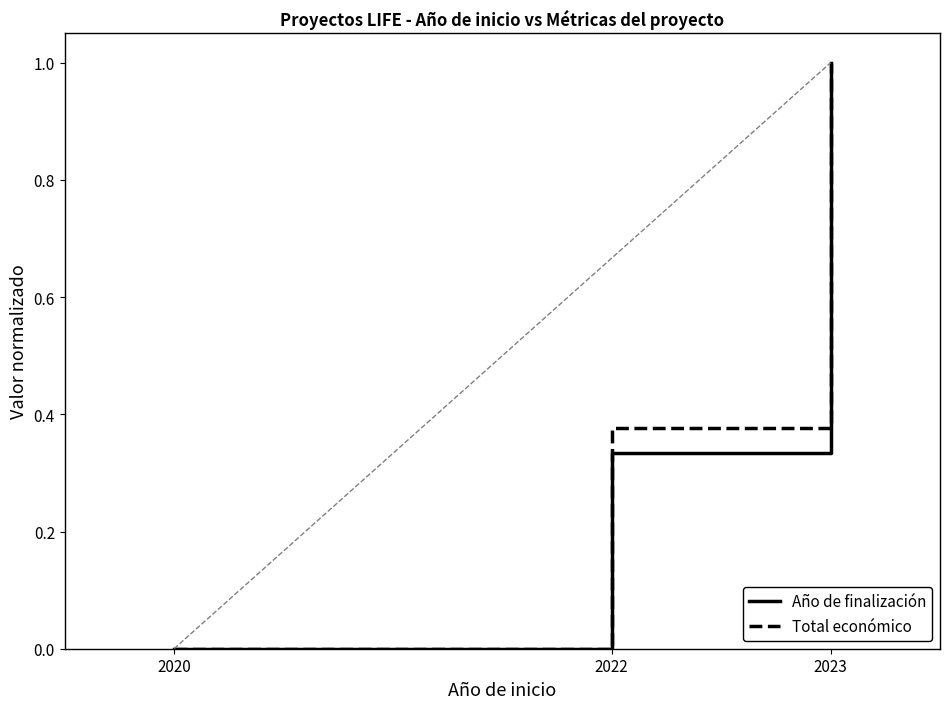

What is the highest value of the Año de finalización series?

1.0